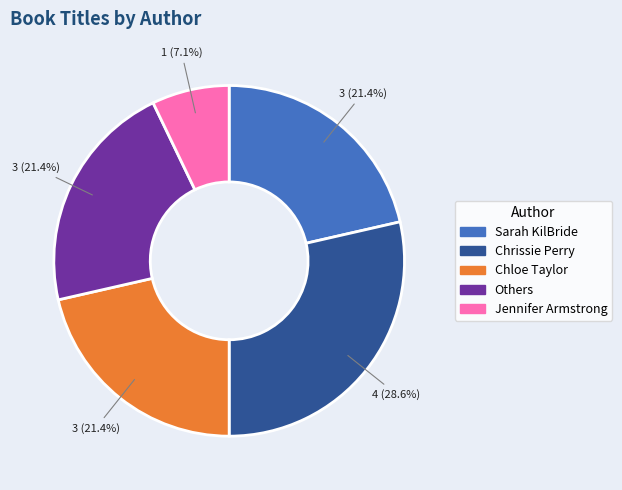

Does any single category account for the majority?

No